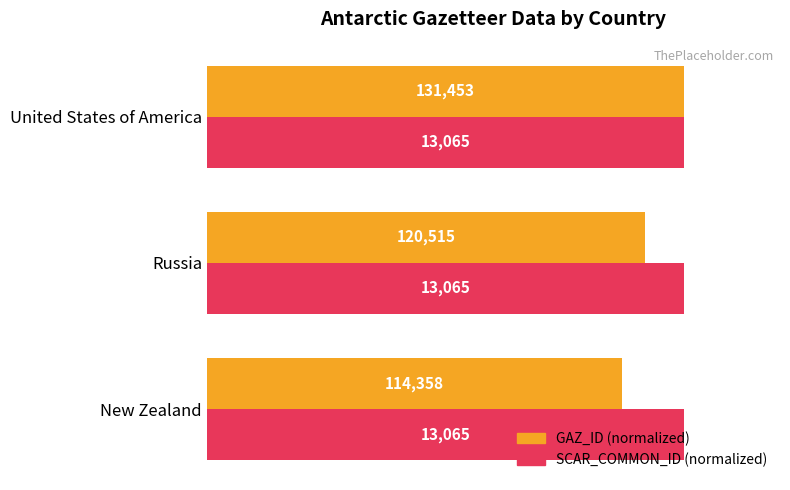

What are all the series names shown in the legend?

GAZ_ID (normalized), SCAR_COMMON_ID (normalized)